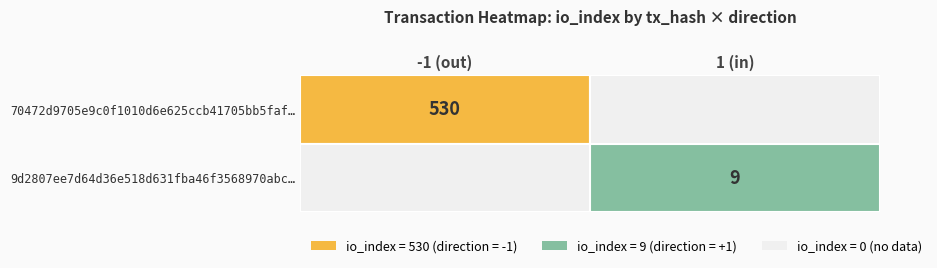

List the series in order of their peak value, highest first.

70472d9705e9c0f1010d6e625ccb41705bb5faf, 9d2807ee7d64d36e518d631fba46f3568970abc